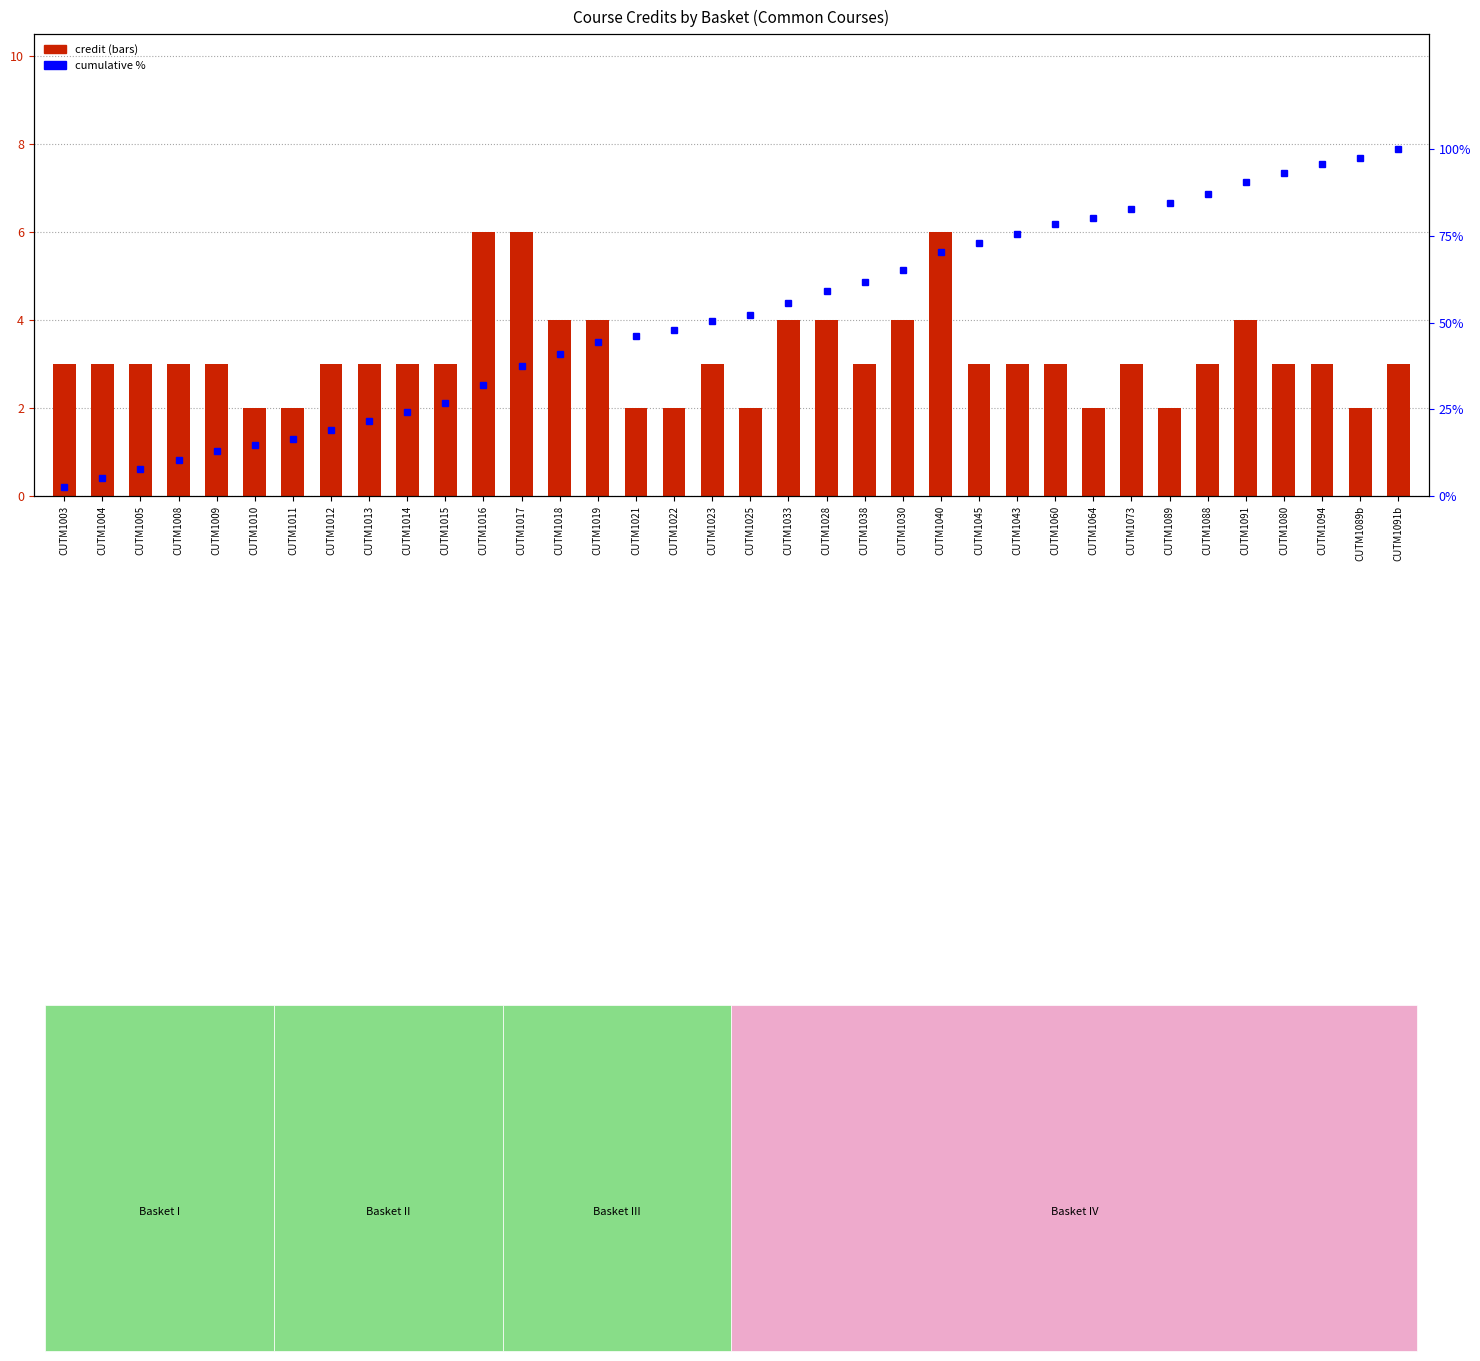

Rank the categories by credit value from highest to lowest.

CUTM1016, CUTM1017, CUTM1040, CUTM1018, CUTM1019, CUTM1033, CUTM1028, CUTM1030, CUTM1091, CUTM1003, CUTM1004, CUTM1005, CUTM1008, CUTM1009, CUTM1012, CUTM1013, CUTM1014, CUTM1015, CUTM1023, CUTM1038, CUTM1045, CUTM1043, CUTM1060, CUTM1073, CUTM1088, CUTM1080, CUTM1094, CUTM1091b, CUTM1010, CUTM1011, CUTM1021, CUTM1022, CUTM1025, CUTM1064, CUTM1089, CUTM1089b